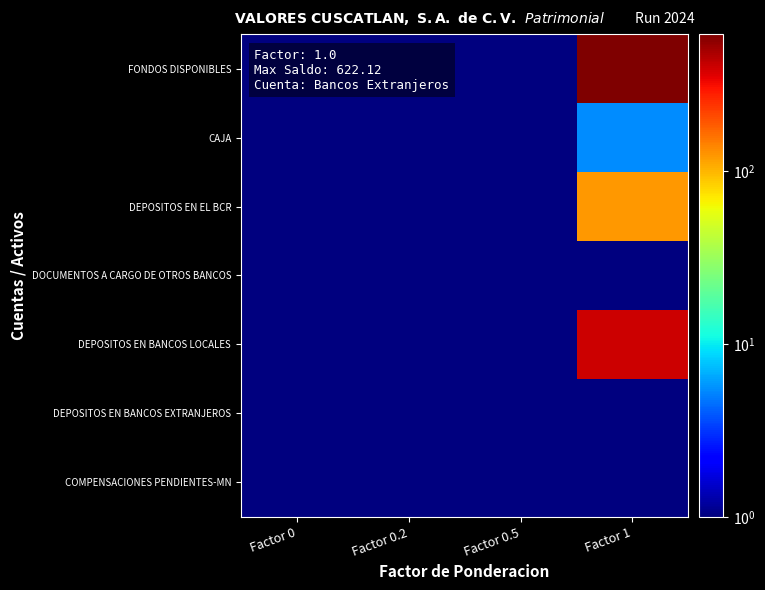

Which series has the largest total across all categories?

FONDOS DISPONIBLES